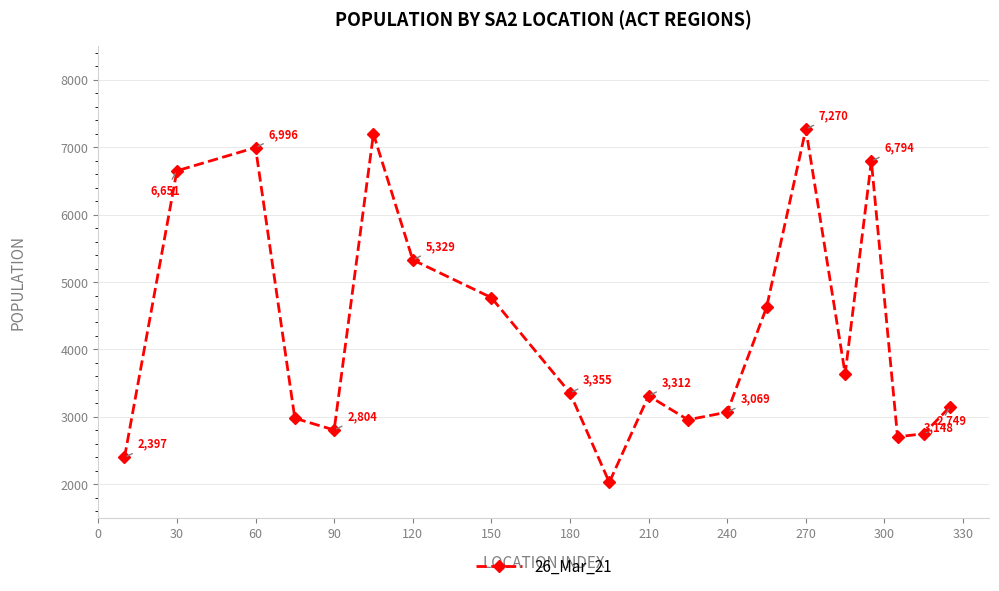

What is the minimum value shown in the chart?

2027